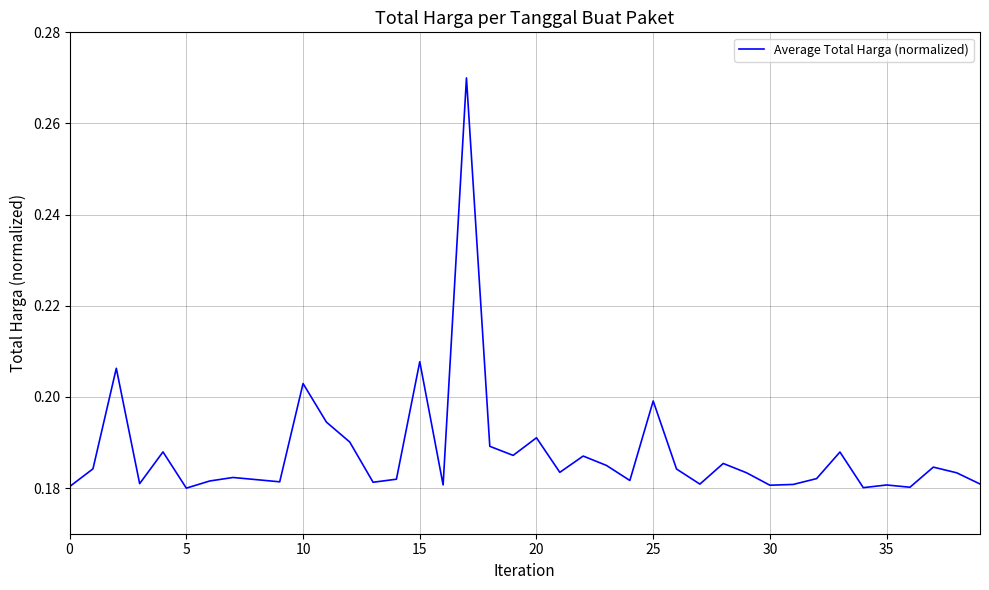

Is this an area chart (filled region under the line)?

No